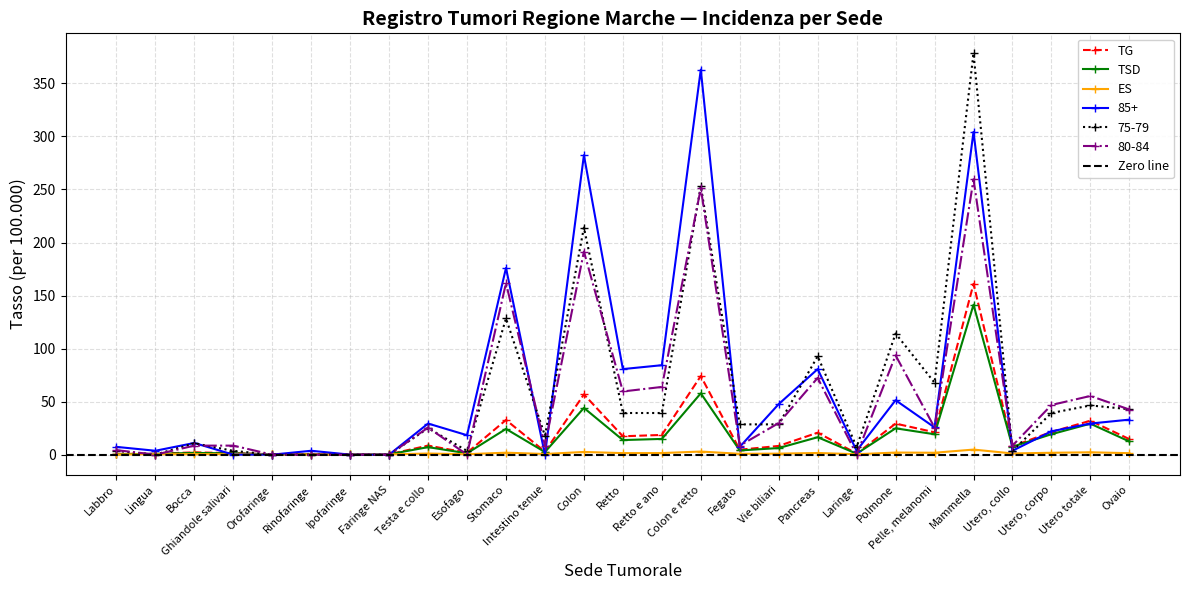

Rank the categories by ES value from lowest to highest.

Ipofaringe, Labbro, Orofaringe, Faringe NAS, Rinofaringe, Lingua, Laringe, Esofago, Ghiandole salivari, Bocca, Intestino tenue, Fegato, Vie biliari, Testa e collo, Utero, collo, Ovaio, Retto, Retto e ano, Pancreas, Utero, corpo, Pelle, melanomi, Stomaco, Polmone, Utero totale, Colon, Colon e retto, Mammella